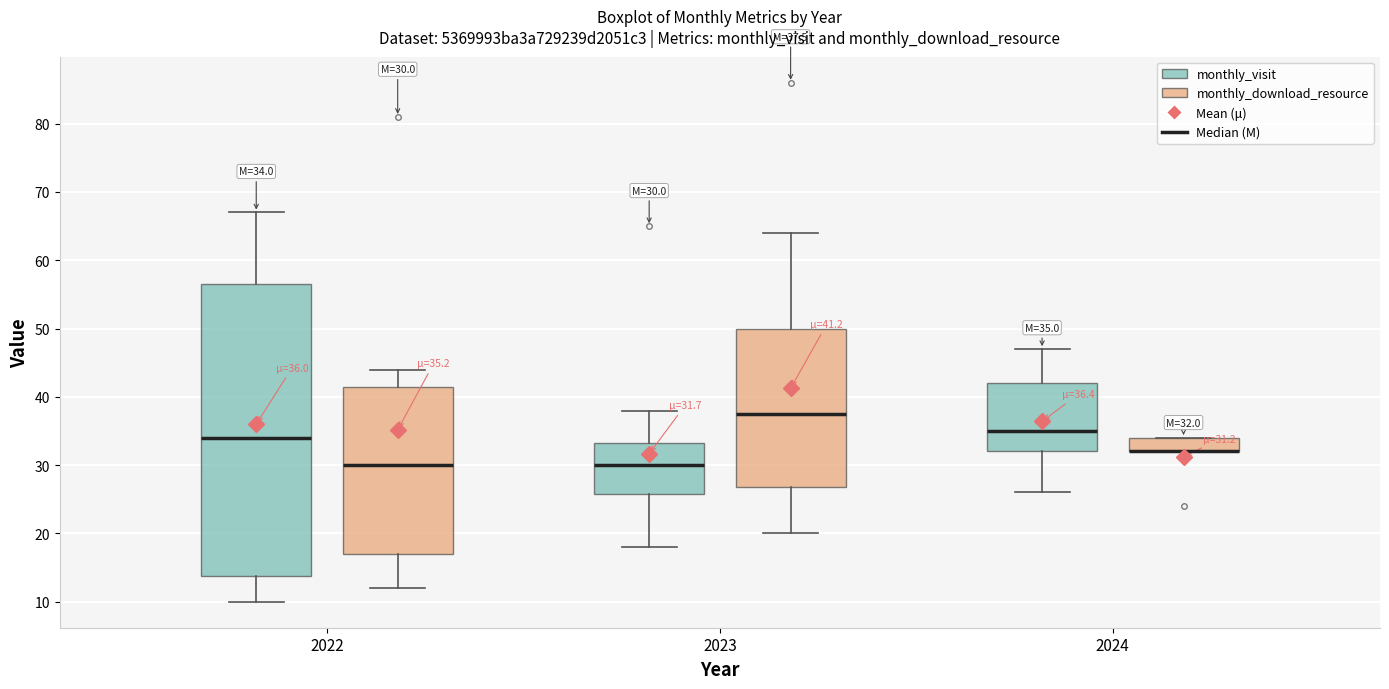

Which box is the tallest, from its lower edge to its upper edge?

2022 (monthly_visit)